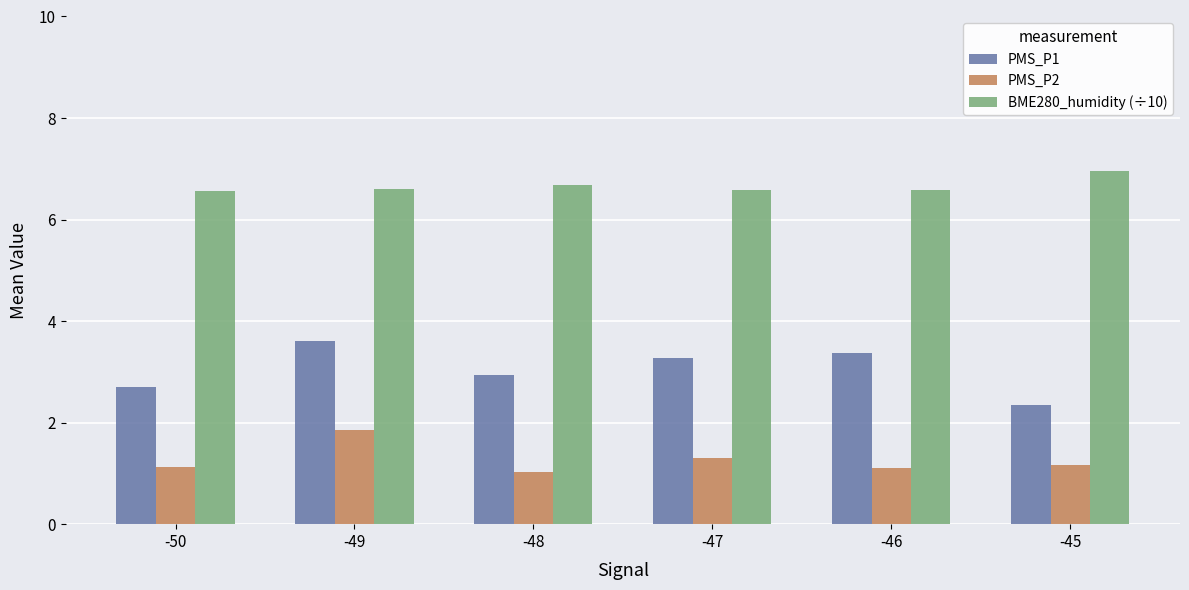

What is the spread (max minus min) of values at -46?

5.5